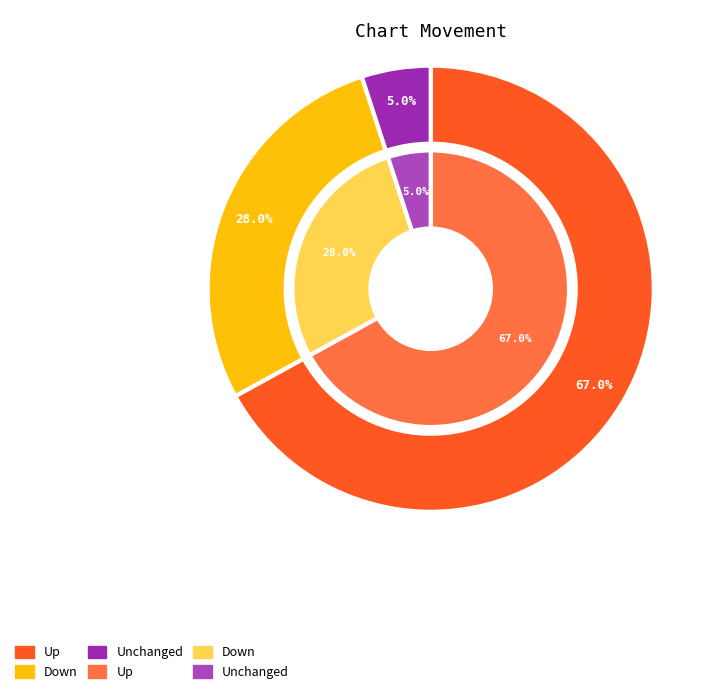

To the nearest percent, what is the difference between the up and down slice percentages?

39%